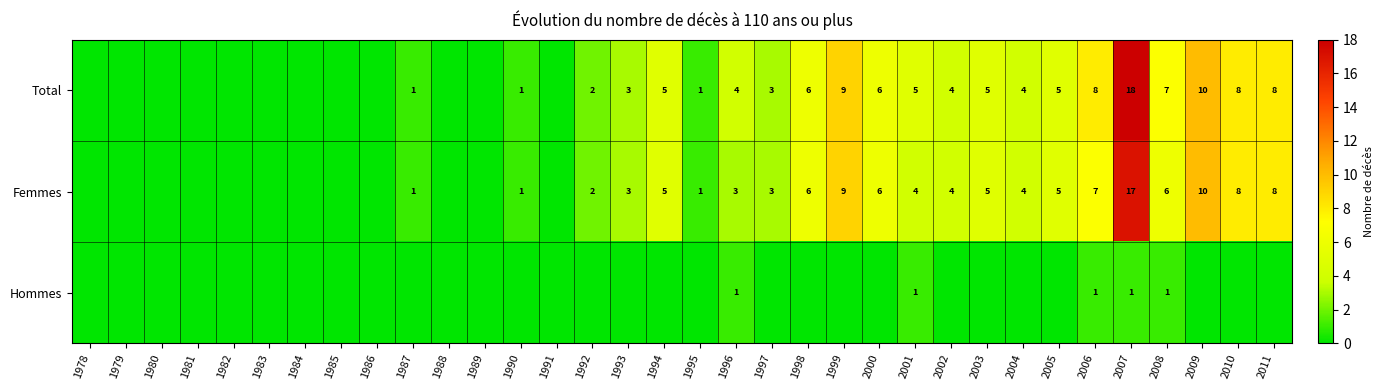

What is the difference between the Total values at 2007 and 2004?

14